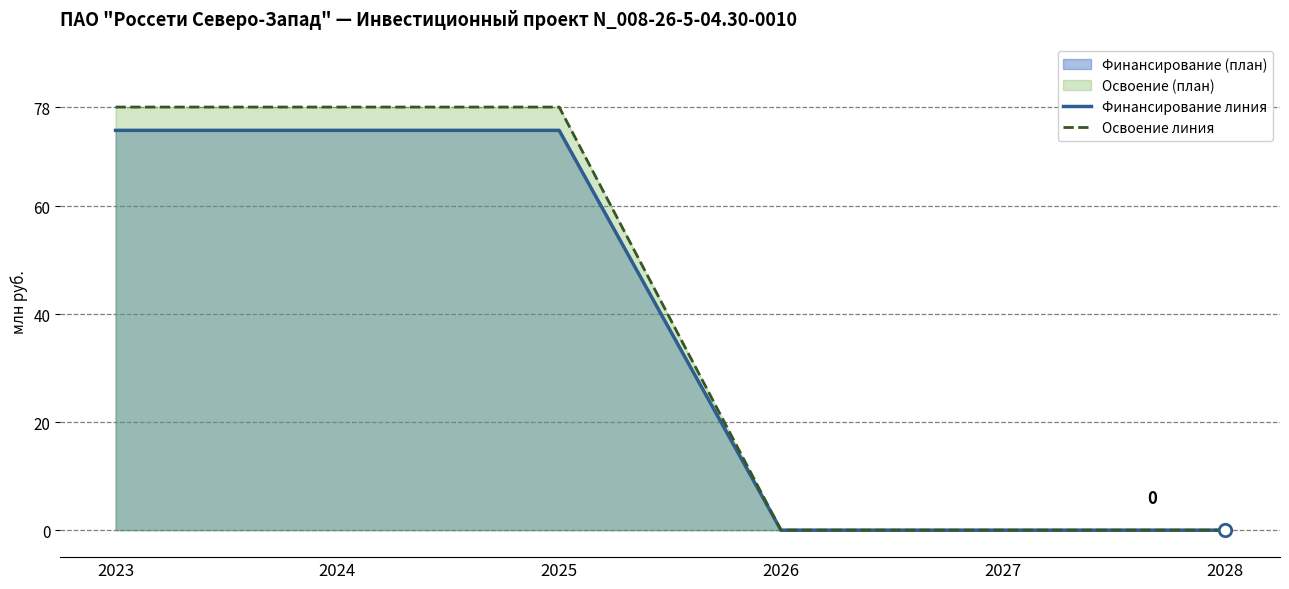

At which category is the sum across all series the highest?

2023